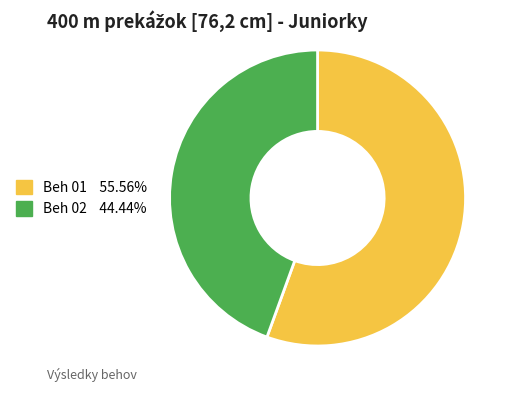

How many slices are in this pie chart?

2